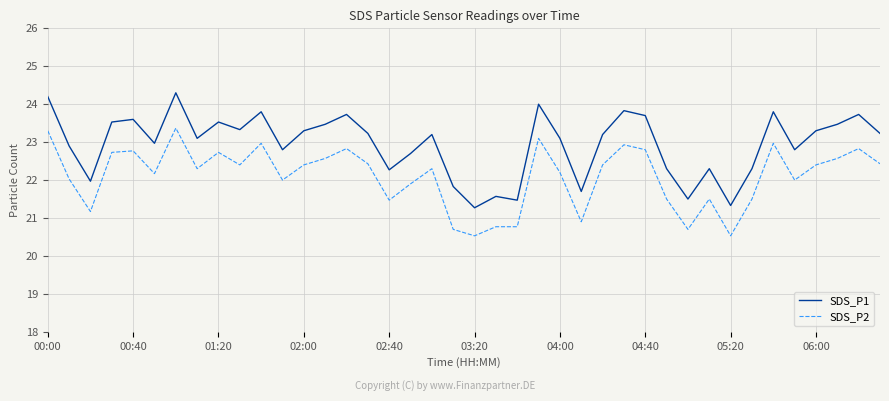

Which series has the widest spread of values?

SDS_P1